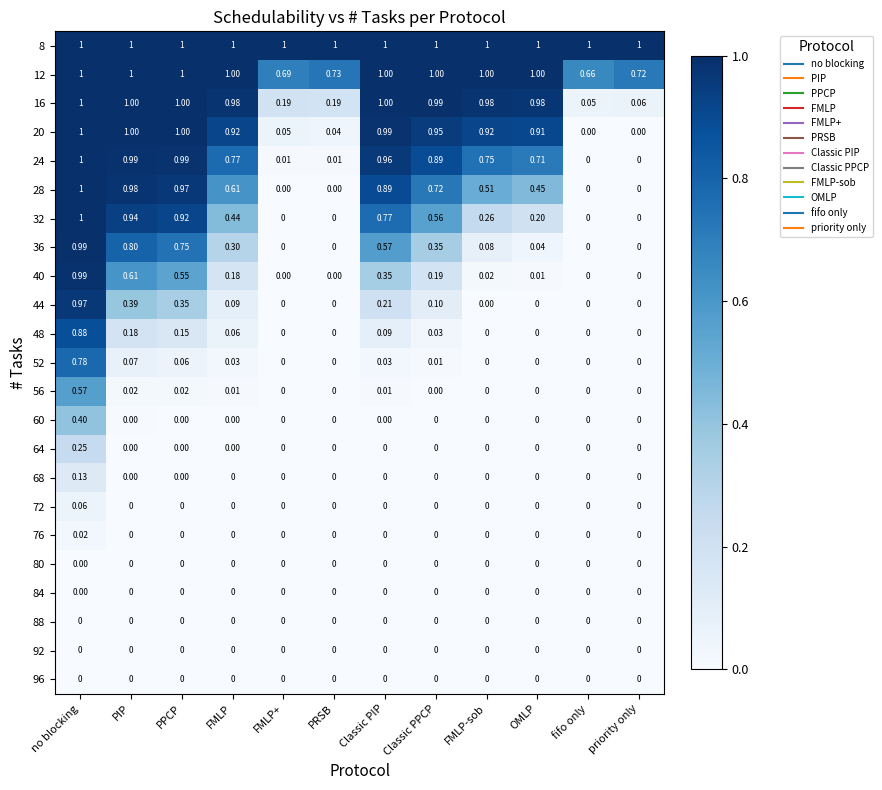

At which category is the sum across all series the highest?

no blocking